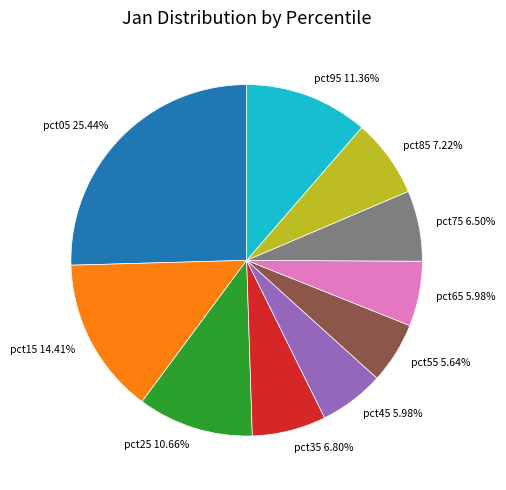

How many segments does this pie chart have?

10